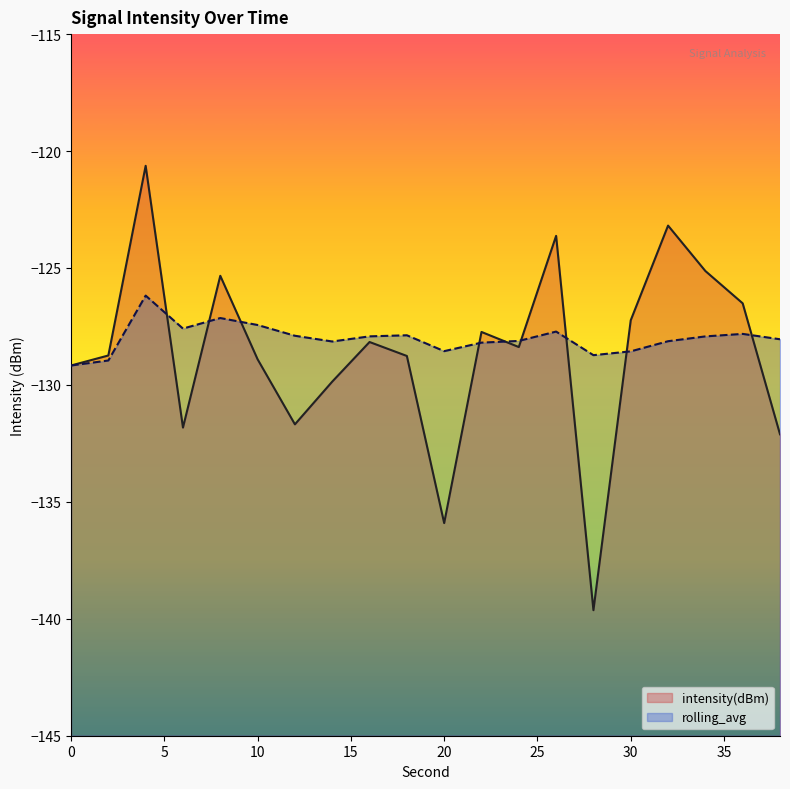

What is the total value across all series at 4?

-246.8